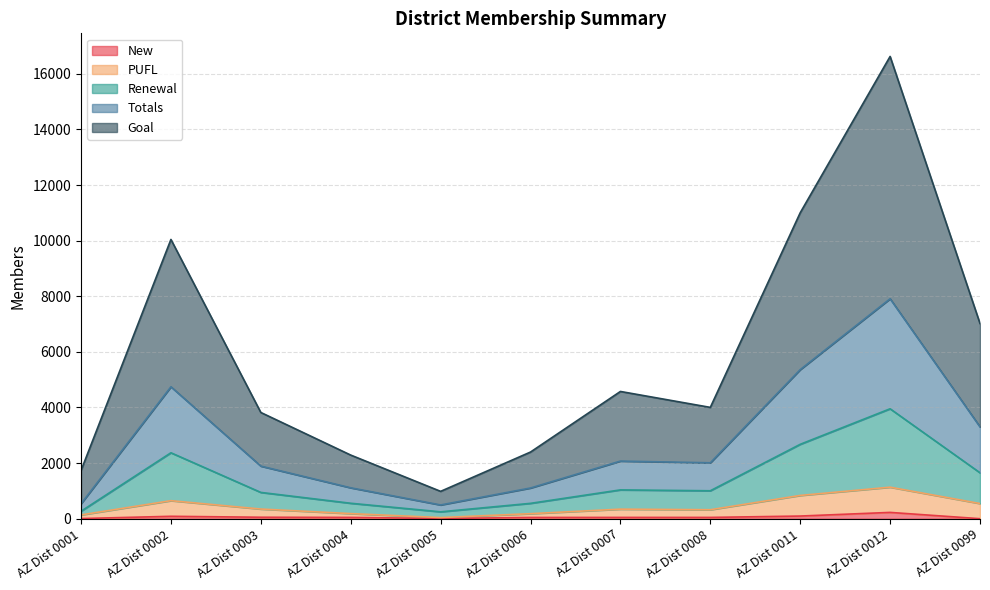

Does the chart have visible grid lines?

Yes